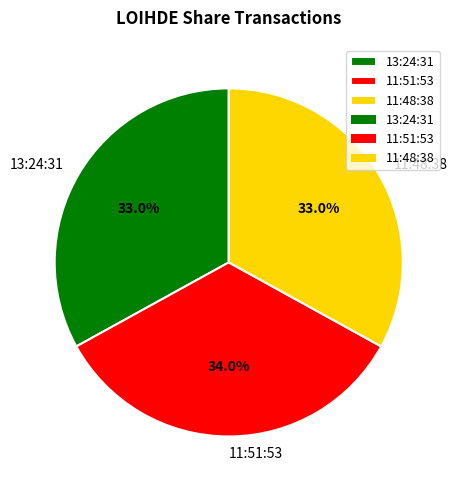

How many segments does this pie chart have?

3